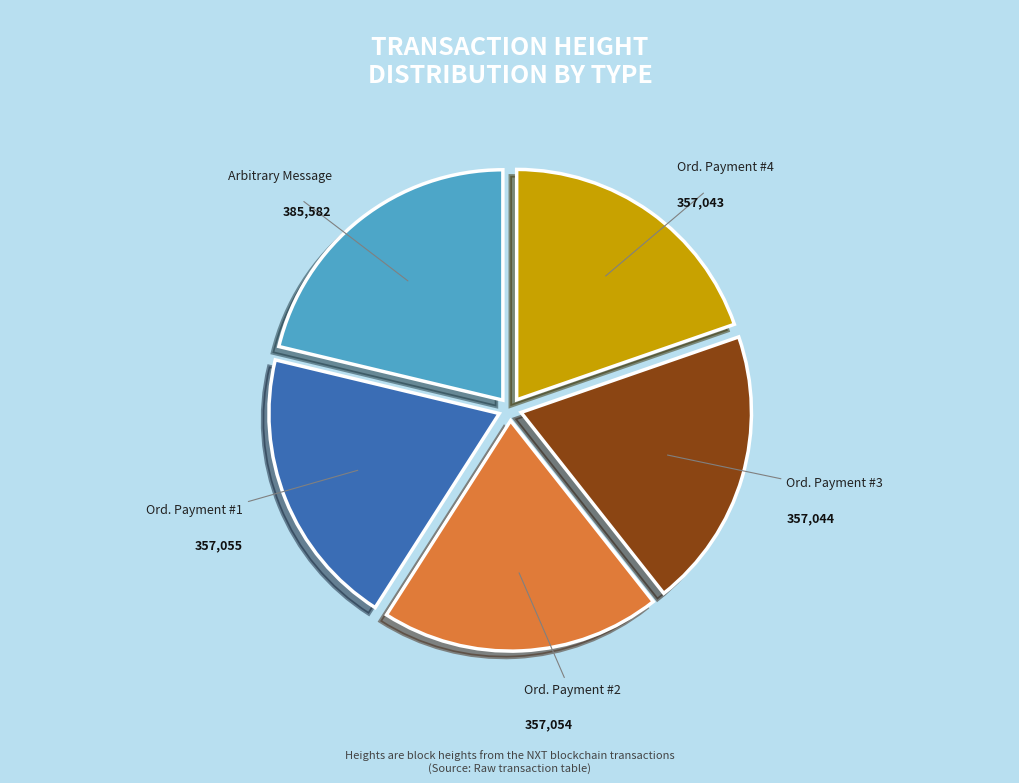

Is it true that Ord. Payment #1 is 25% of the pie?

False